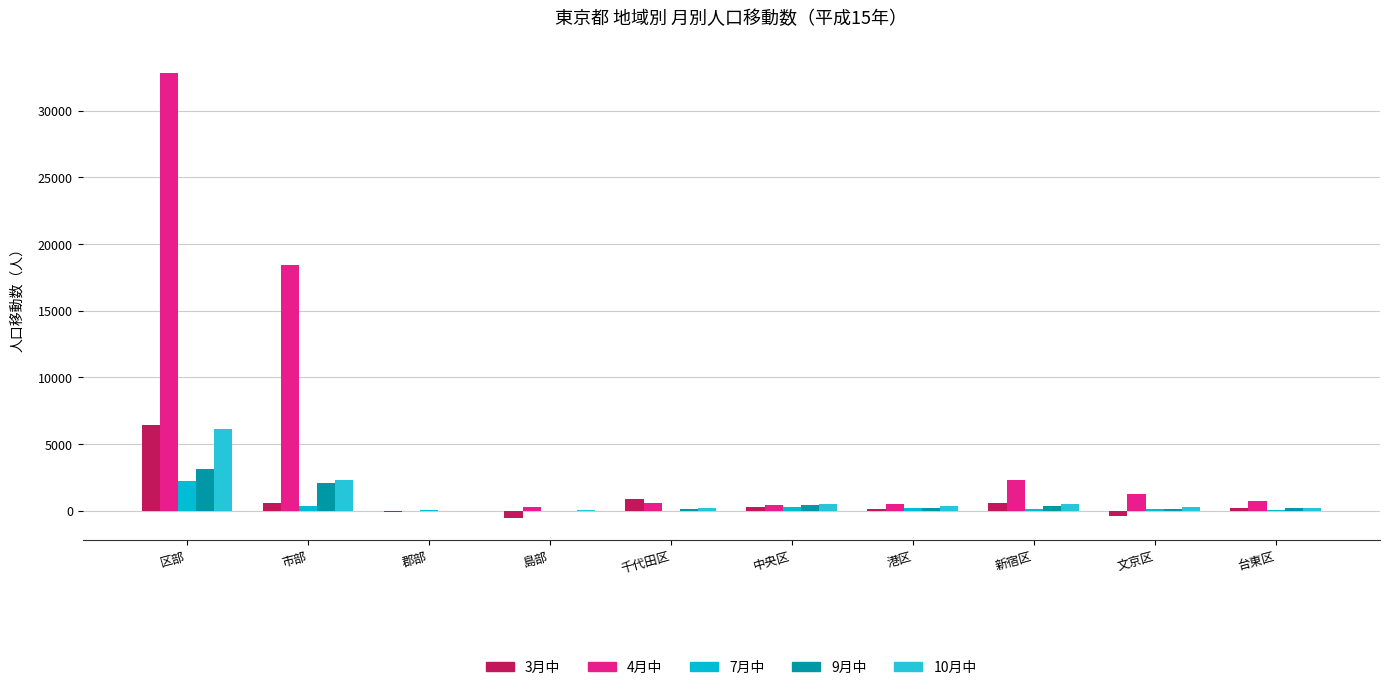

How many distinct data groups are displayed?

5